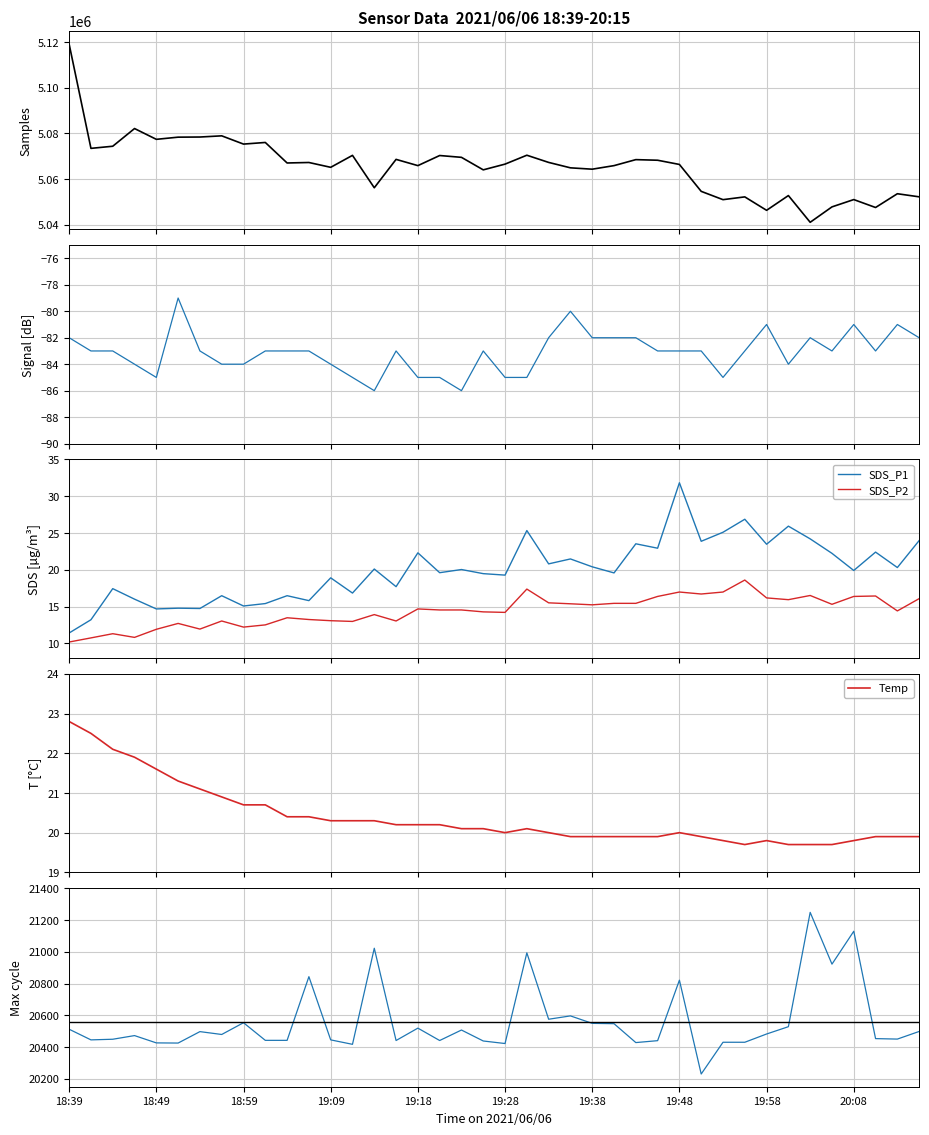

How many data points does each series have?

40